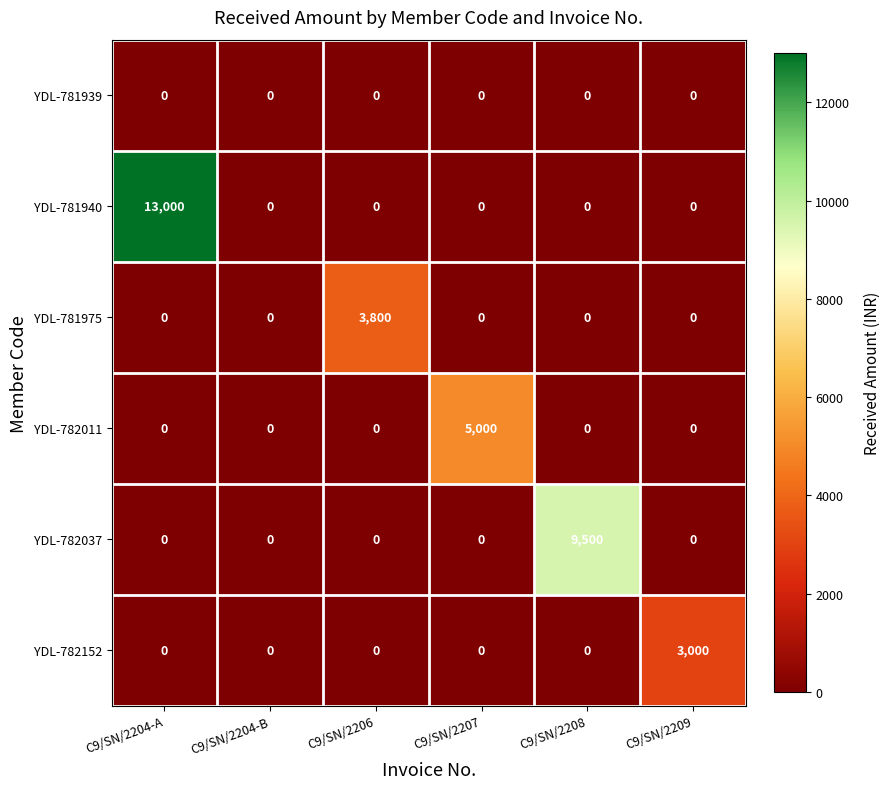

What is the maximum value for YDL-781940?

13000